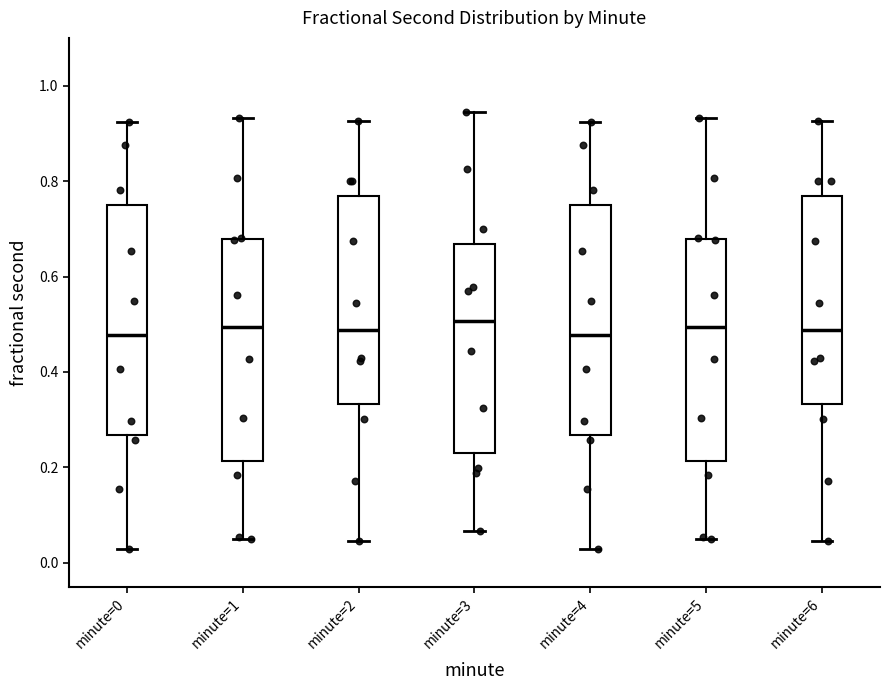

Reading left to right, transcribe this box plot: for each box, give where its median line is, the range the box spans, and where its two whiskers end, as read against the y-axis. The values are not printed on the chart, so give them approximately, as read against the axis.

minute=0: median 0.48, box 0.26 to 0.74, whiskers 0.02 to 0.92
minute=1: median 0.50, box 0.22 to 0.68, whiskers 0.06 to 0.94
minute=2: median 0.48, box 0.34 to 0.76, whiskers 0.04 to 0.92
minute=3: median 0.50, box 0.24 to 0.66, whiskers 0.06 to 0.94
minute=4: median 0.48, box 0.26 to 0.74, whiskers 0.02 to 0.92
minute=5: median 0.50, box 0.22 to 0.68, whiskers 0.06 to 0.94
minute=6: median 0.48, box 0.34 to 0.76, whiskers 0.04 to 0.92